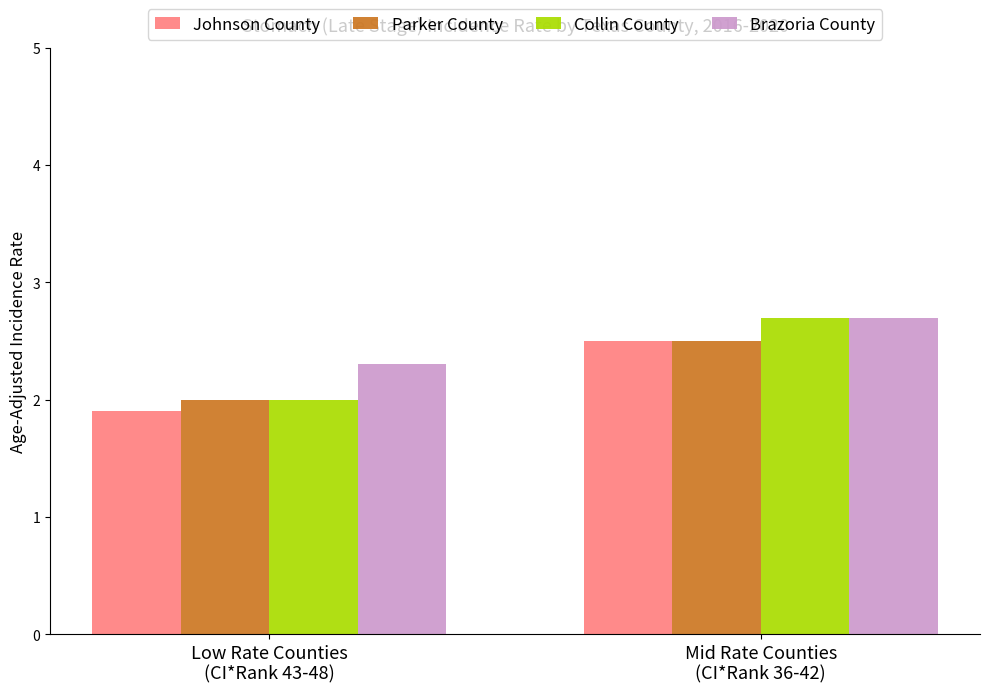

How many bars are there in each group?

4